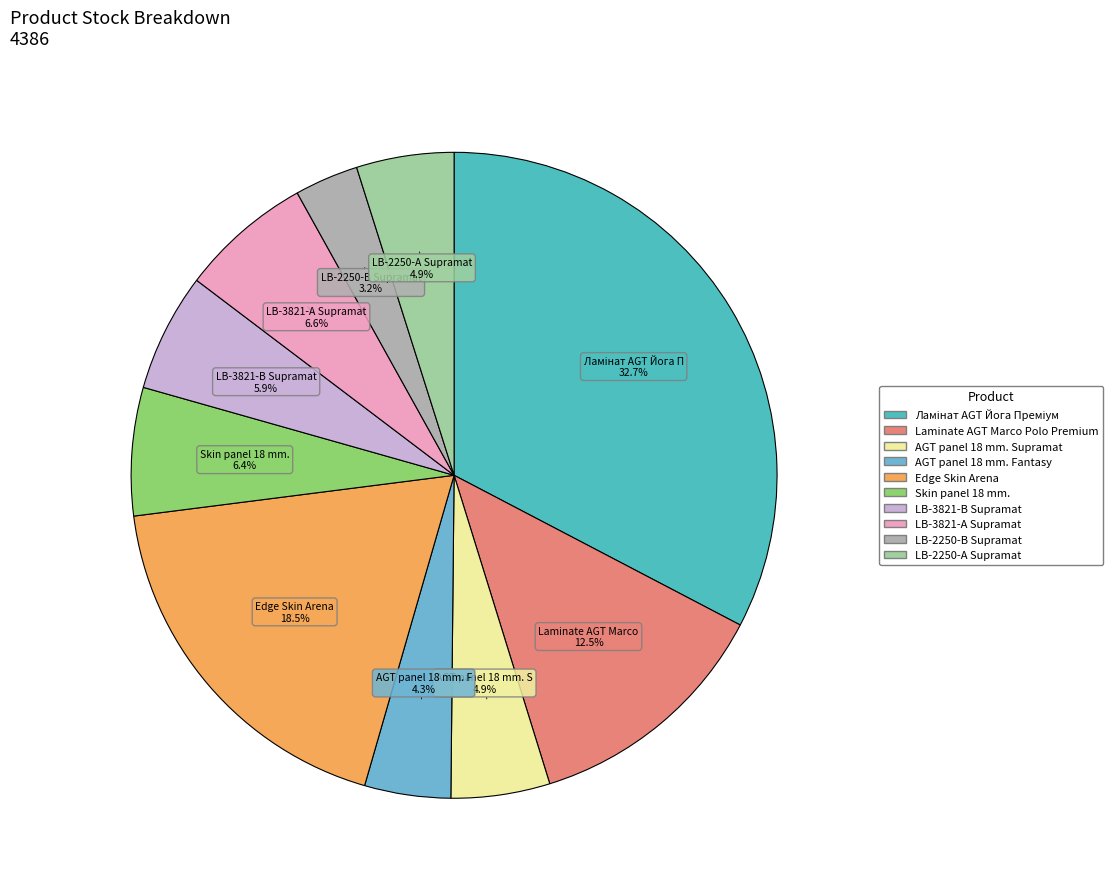

To the nearest percent, what is the average slice percentage?

10%